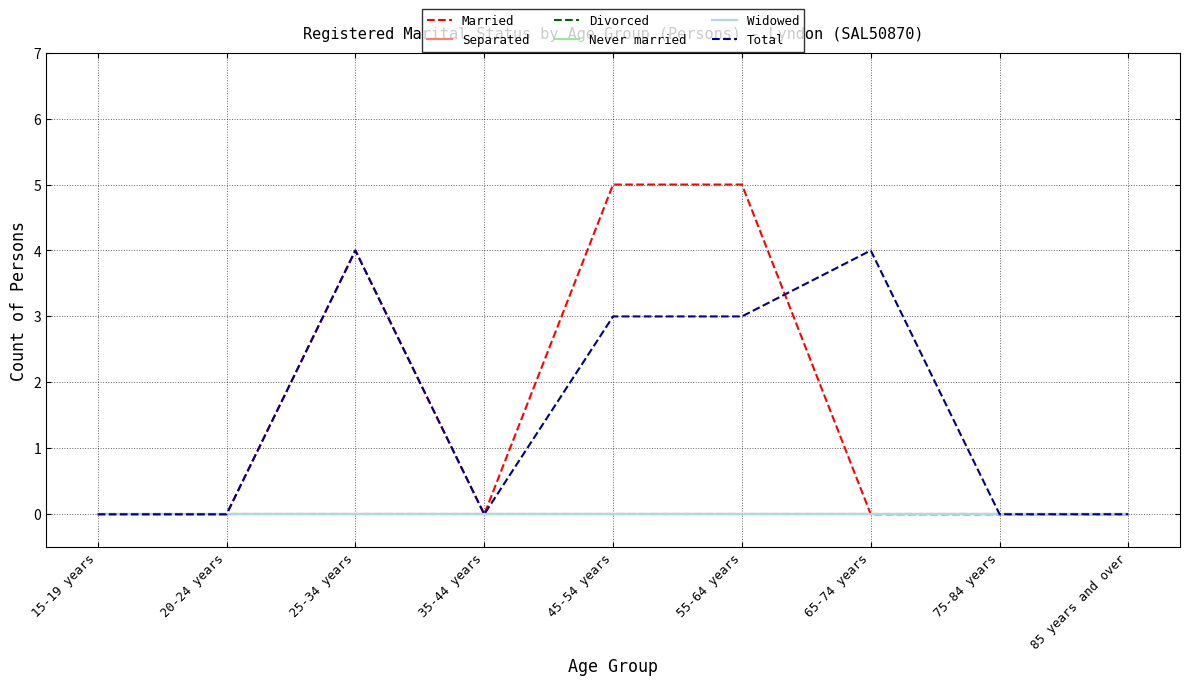

What position from the left is 65-74 years?

7